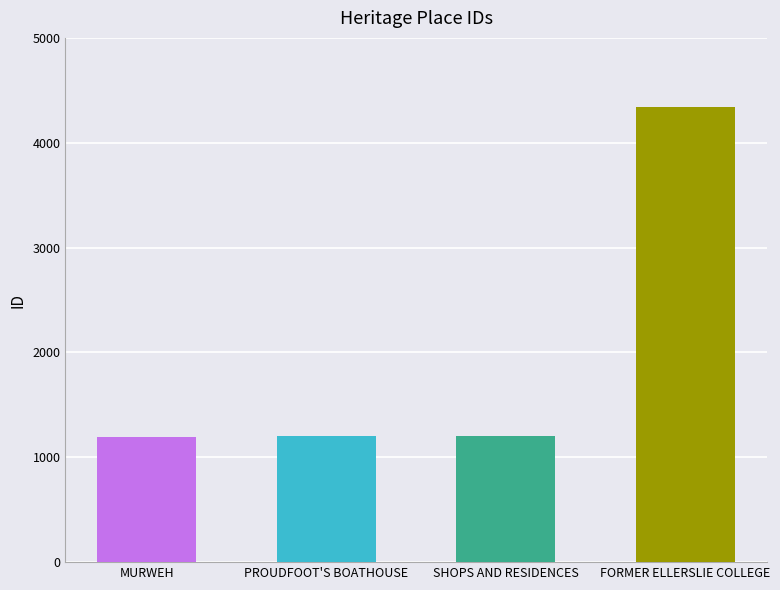

The value at FORMER ELLERSLIE COLLEGE is 4341. True or false?

True